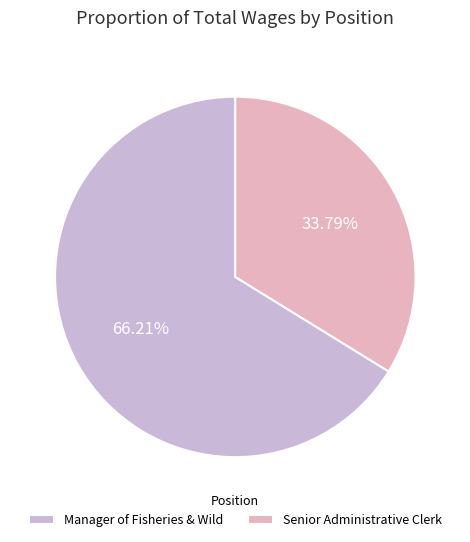

Which category has the smallest portion of the pie?

Senior Administrative Clerk